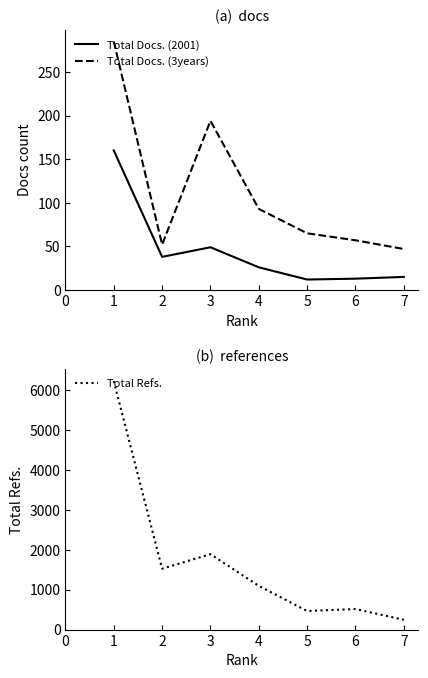

What is the maximum value for Total Refs.?

6220